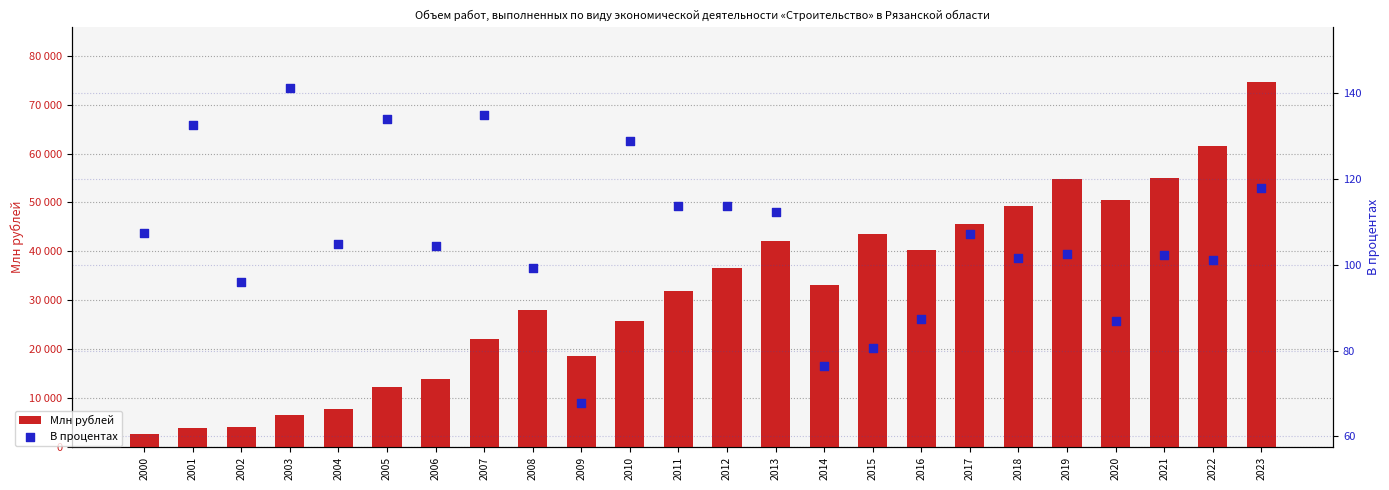

At which category is the sum across all series the highest?

2023